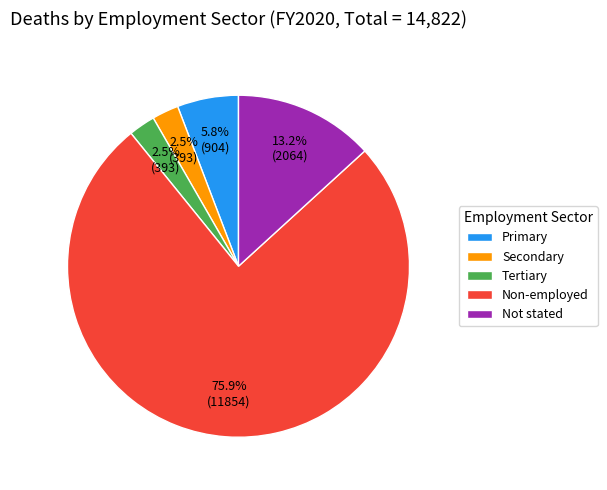

The Non-employed slice represents 76% of the pie. True or false?

True